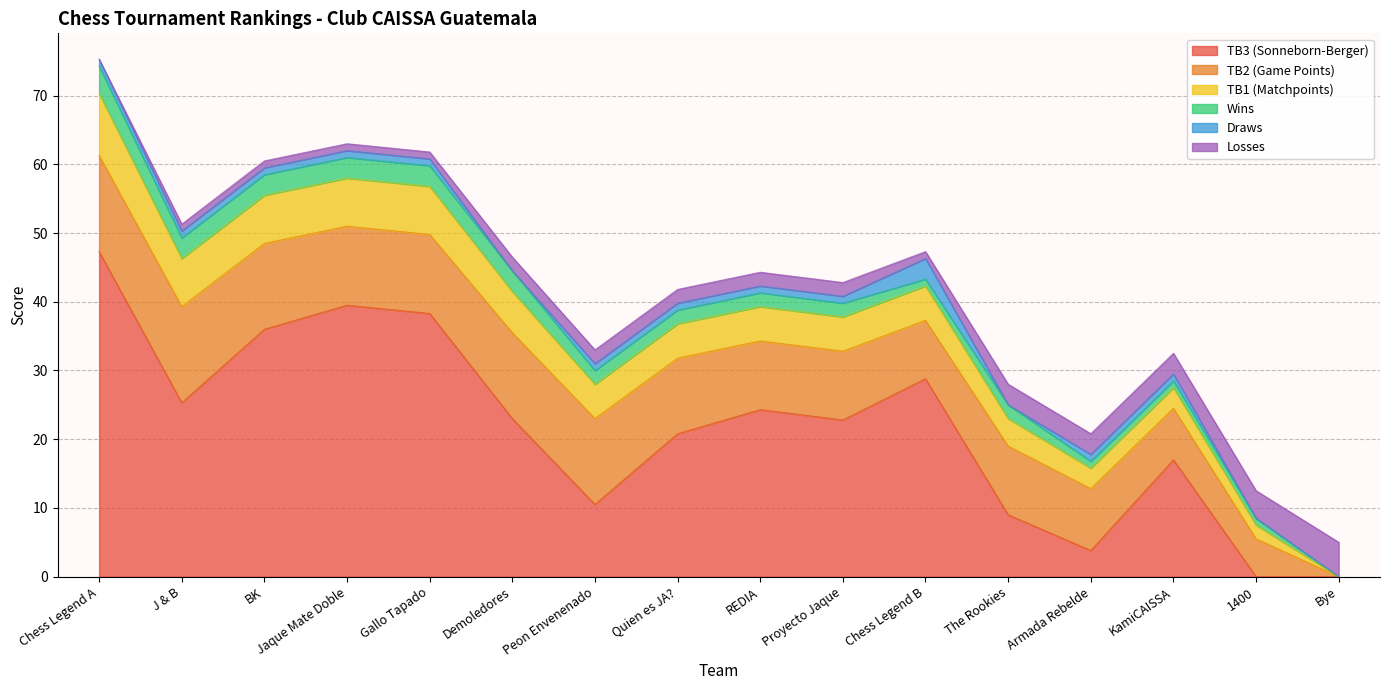

How many values in the TB1 (Matchpoints) series are below 5?

5